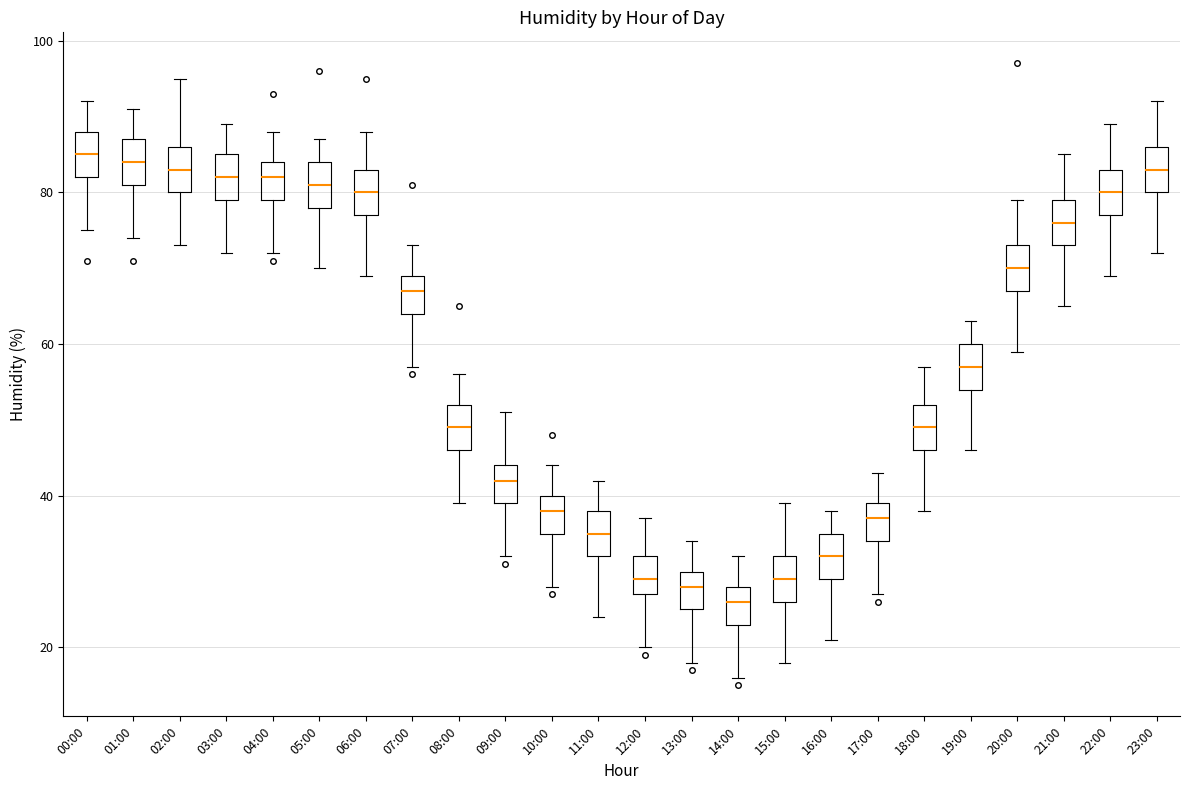

Which box has the lowest median line?

14:00